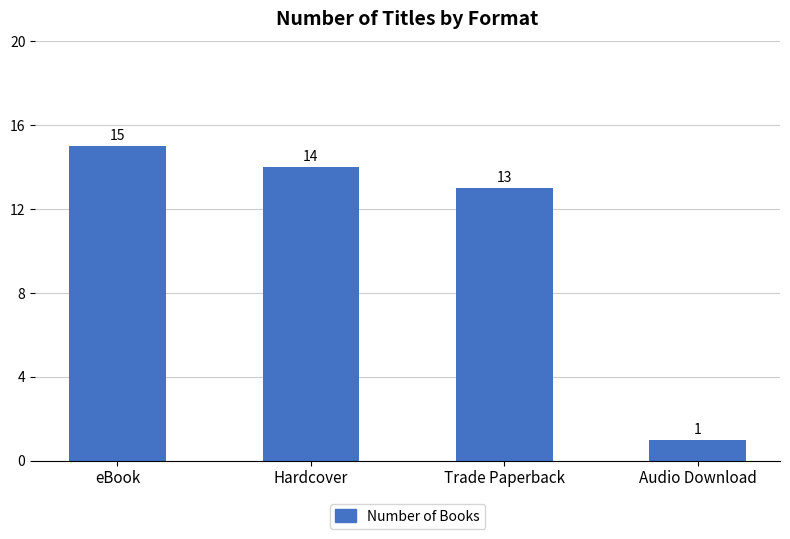

At which label is the value closest to 8?

Trade Paperback